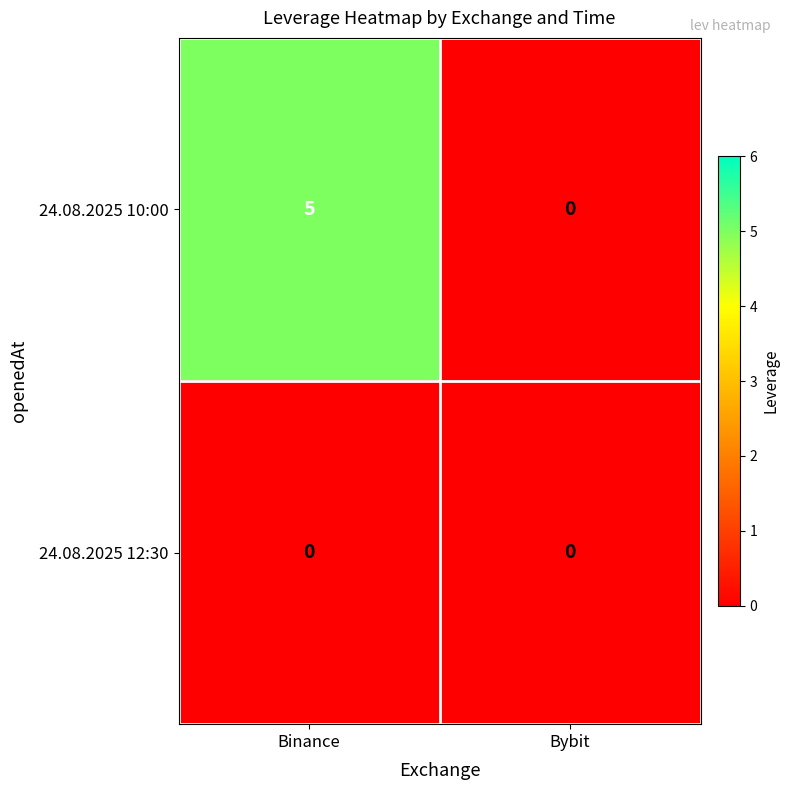

What is the total value across all series at Binance?

5